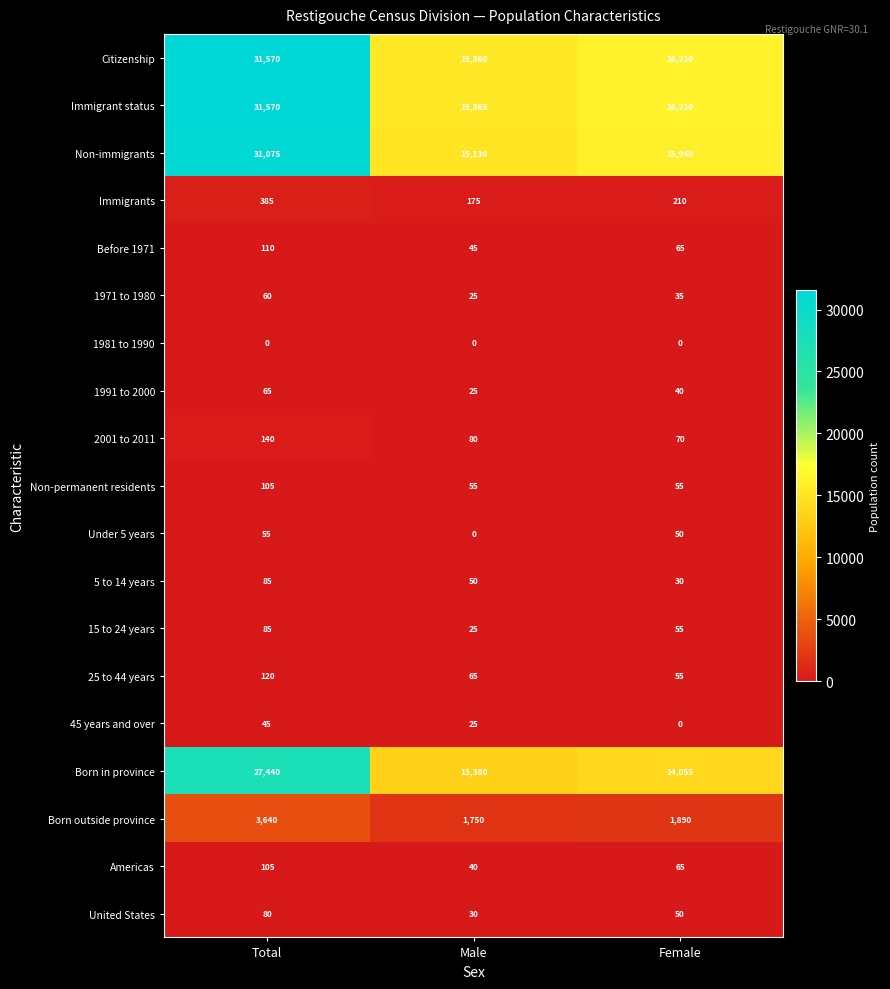

At which label does Under 5 years first exceed 50?

Total